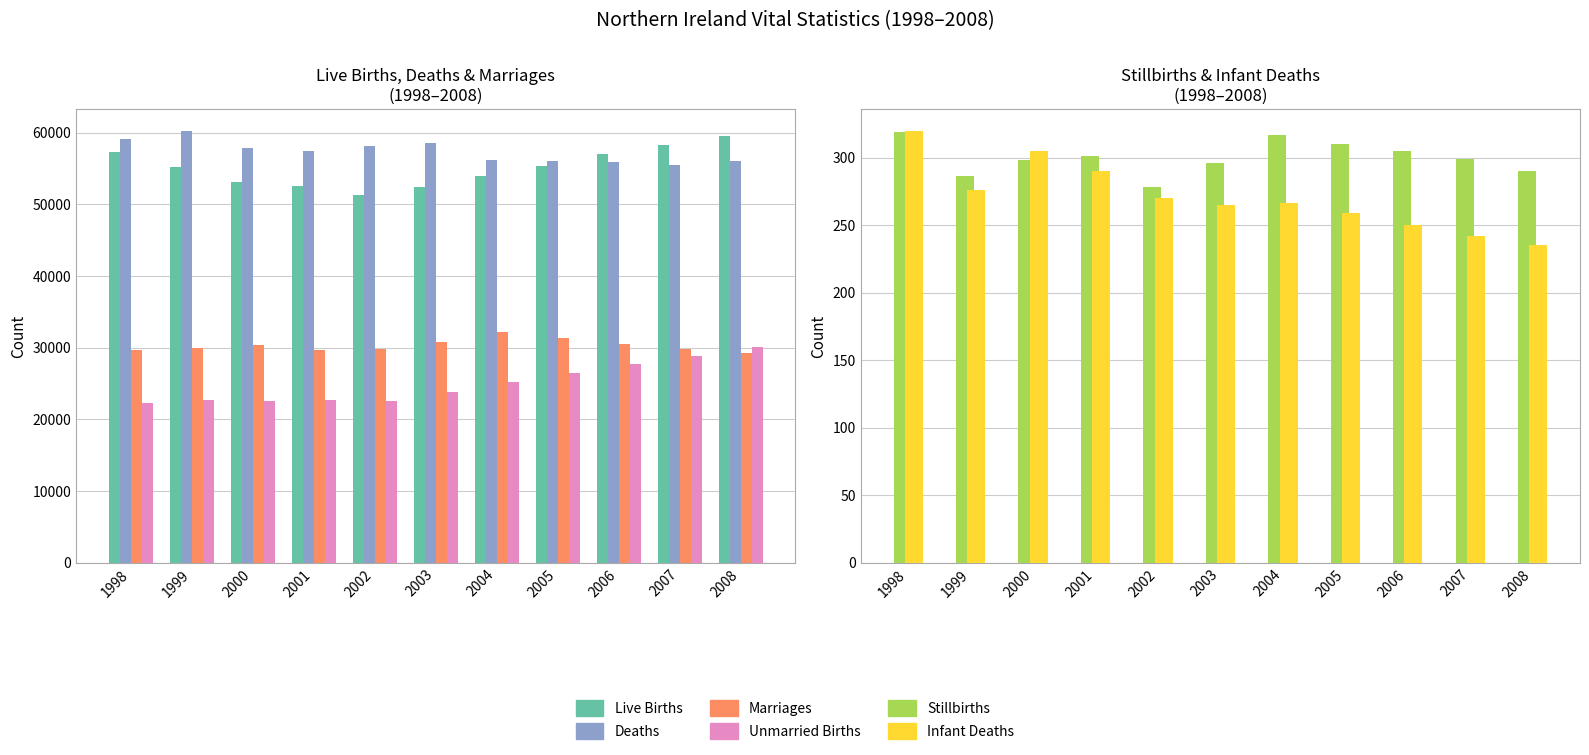

At which category does the chart reach its peak across all series?

1999